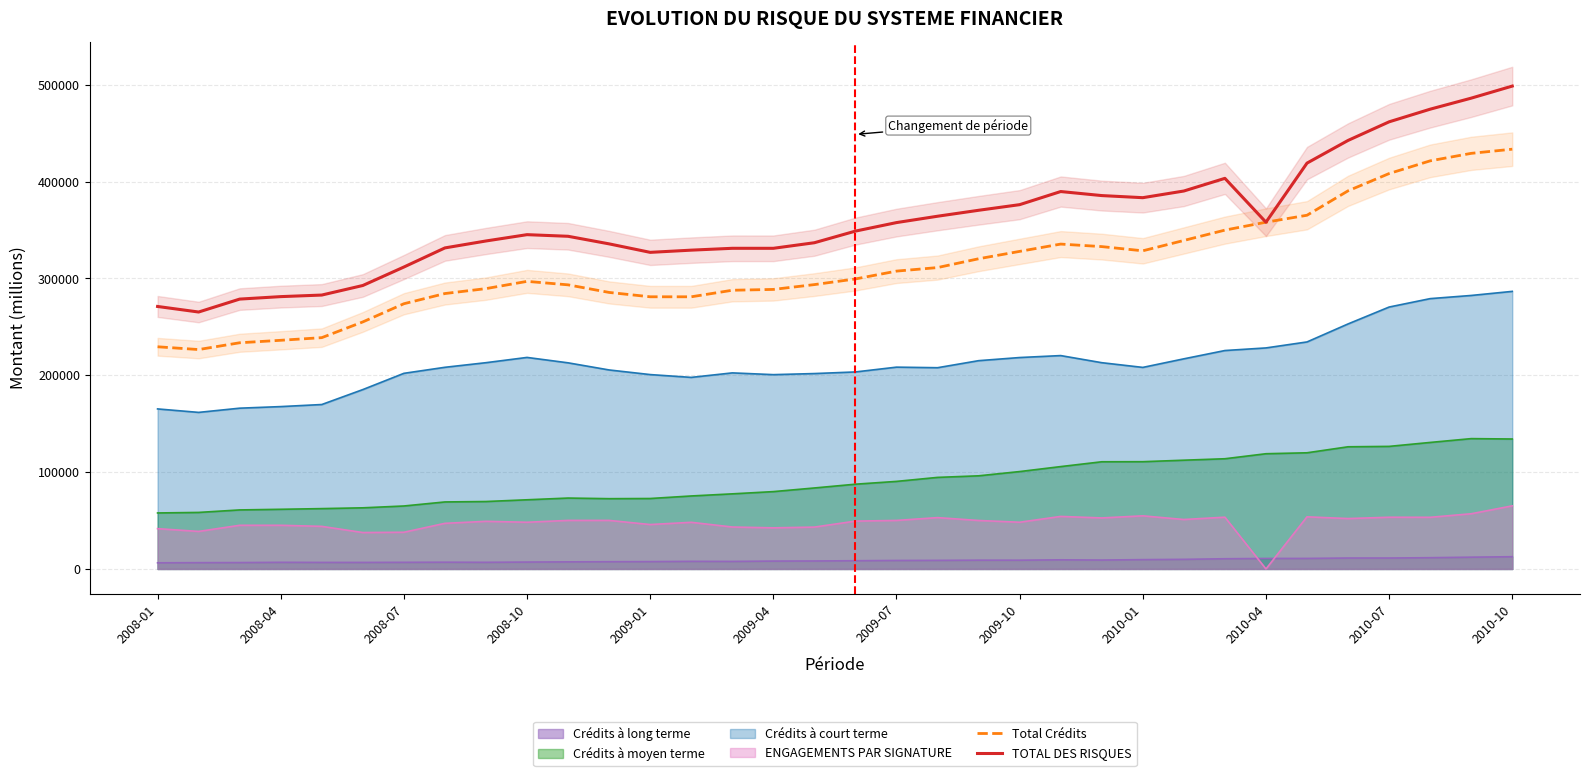

True or false: Total Crédits has more than 2 points higher than both neighbors.

False